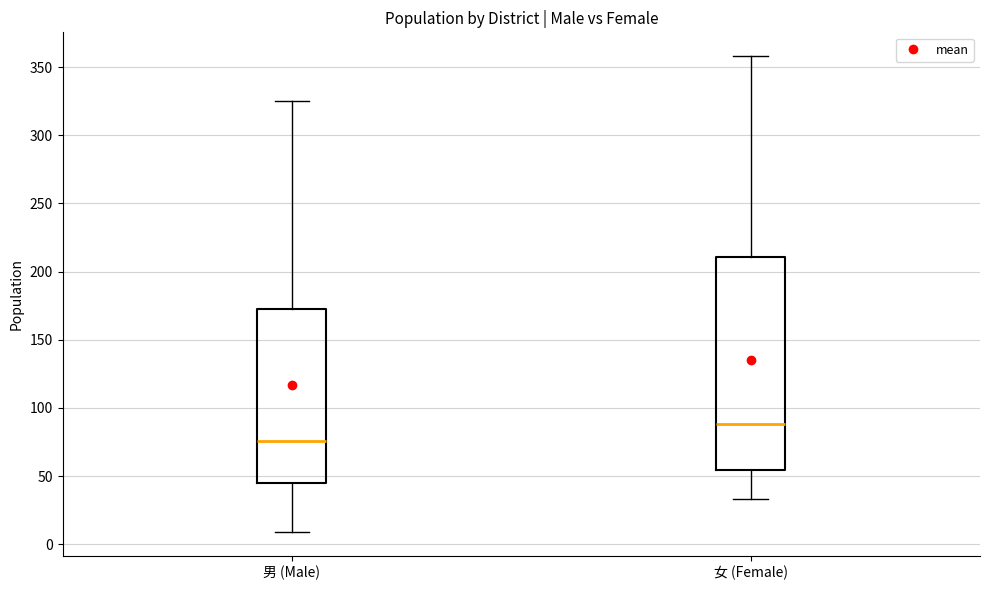

Reading left to right, transcribe this box plot: for each box, give where its median line is, the range the box spans, and where its two whiskers end, as read against the y-axis. The values are not printed on the chart, so give them approximately, as read against the axis.

男 (Male): median 75, box 45 to 175, whiskers 10 to 325
女 (Female): median 90, box 55 to 210, whiskers 35 to 360